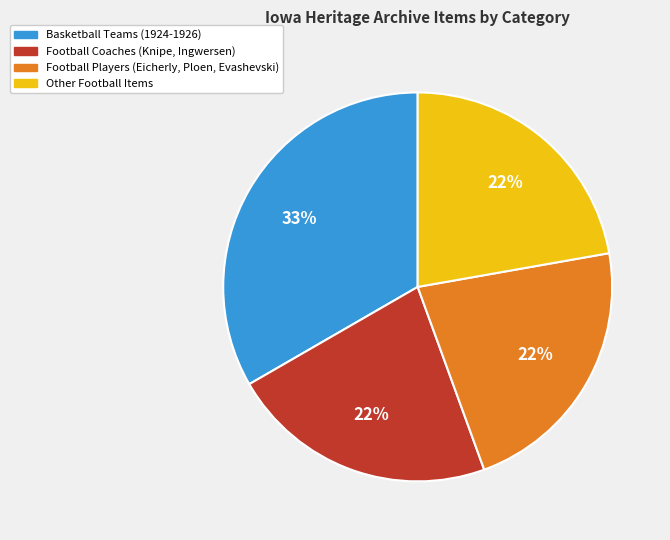

To the nearest percent, what is the difference between the largest and smallest slice percentages?

11%